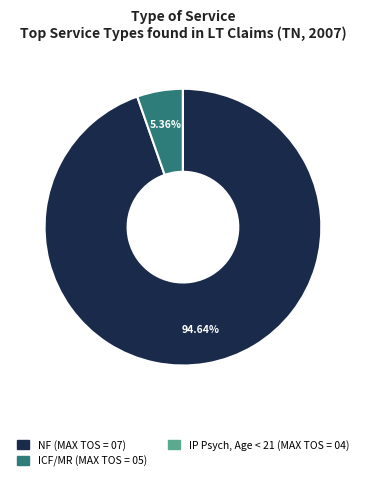

Is there a majority slice in this chart?

Yes